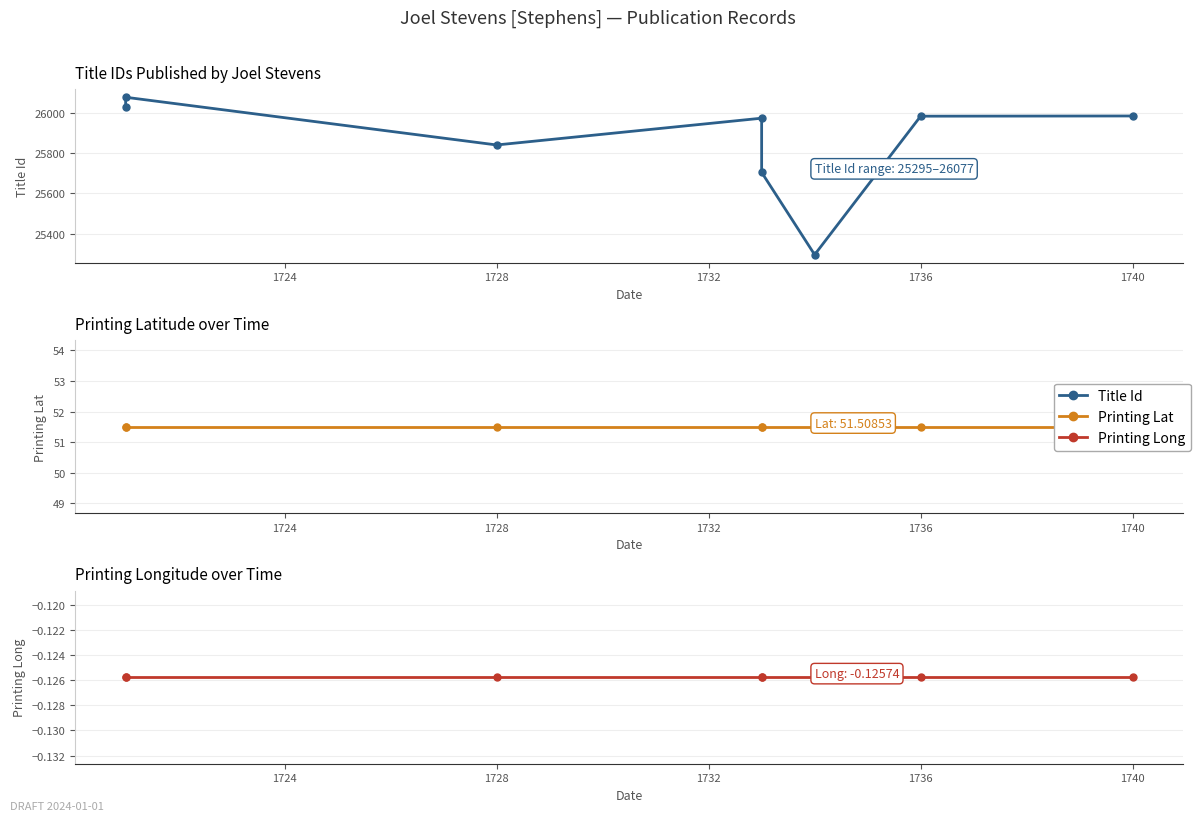

What is the greatest value displayed?

26077.0